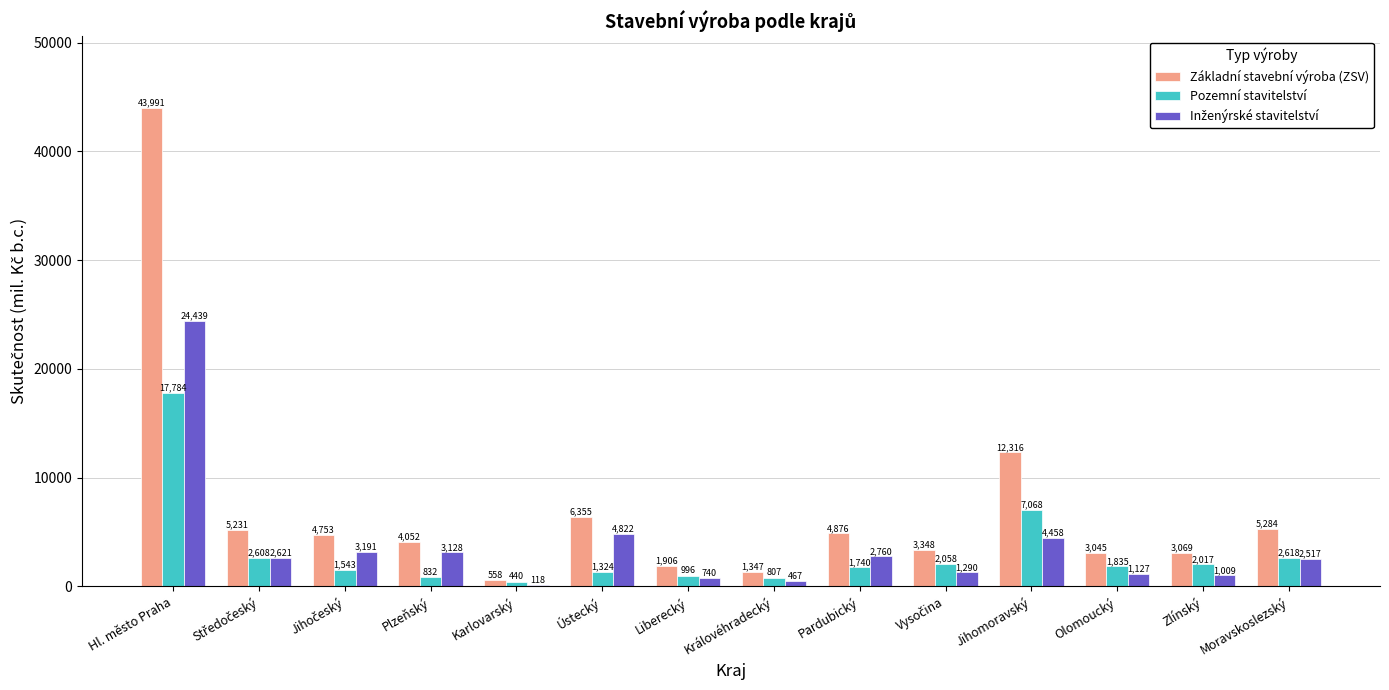

Is it true that Základní stavební výroba (ZSV) equals 6355 at Ústecký?

True